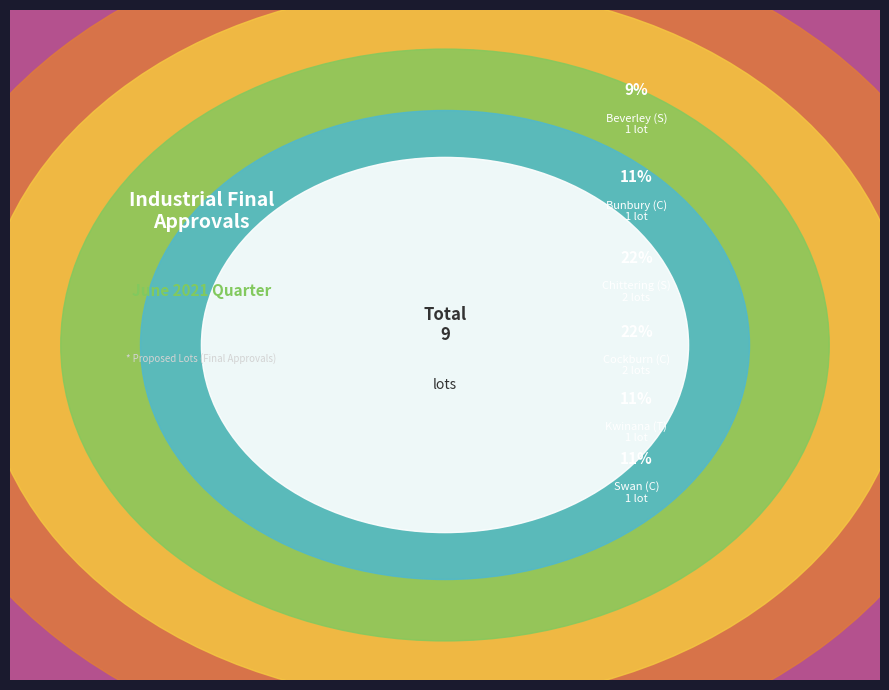

How much of the chart is everything except Busselton (C)?

90.0%